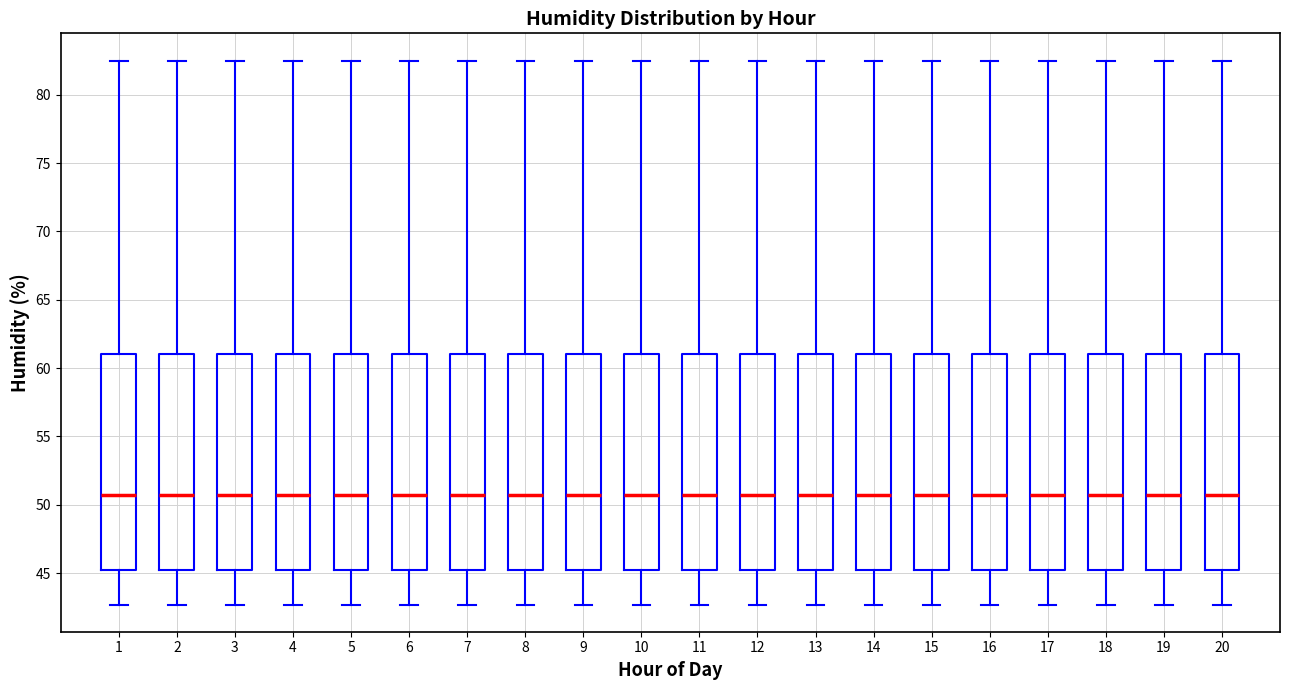

Reading left to right, transcribe this box plot: for each box, give where its median line is, the range the box spans, and where its two whiskers end, as read against the y-axis. The values are not printed on the chart, so give them approximately, as read against the axis.

1: median 50.5, box 45.0 to 61.0, whiskers 42.5 to 82.5
2: median 50.5, box 45.0 to 61.0, whiskers 42.5 to 82.5
3: median 50.5, box 45.0 to 61.0, whiskers 42.5 to 82.5
4: median 50.5, box 45.0 to 61.0, whiskers 42.5 to 82.5
5: median 50.5, box 45.0 to 61.0, whiskers 42.5 to 82.5
6: median 50.5, box 45.0 to 61.0, whiskers 42.5 to 82.5
7: median 50.5, box 45.0 to 61.0, whiskers 42.5 to 82.5
8: median 50.5, box 45.0 to 61.0, whiskers 42.5 to 82.5
9: median 50.5, box 45.0 to 61.0, whiskers 42.5 to 82.5
10: median 50.5, box 45.0 to 61.0, whiskers 42.5 to 82.5
11: median 50.5, box 45.0 to 61.0, whiskers 42.5 to 82.5
12: median 50.5, box 45.0 to 61.0, whiskers 42.5 to 82.5
13: median 50.5, box 45.0 to 61.0, whiskers 42.5 to 82.5
14: median 50.5, box 45.0 to 61.0, whiskers 42.5 to 82.5
15: median 50.5, box 45.0 to 61.0, whiskers 42.5 to 82.5
16: median 50.5, box 45.0 to 61.0, whiskers 42.5 to 82.5
17: median 50.5, box 45.0 to 61.0, whiskers 42.5 to 82.5
18: median 50.5, box 45.0 to 61.0, whiskers 42.5 to 82.5
19: median 50.5, box 45.0 to 61.0, whiskers 42.5 to 82.5
20: median 50.5, box 45.0 to 61.0, whiskers 42.5 to 82.5